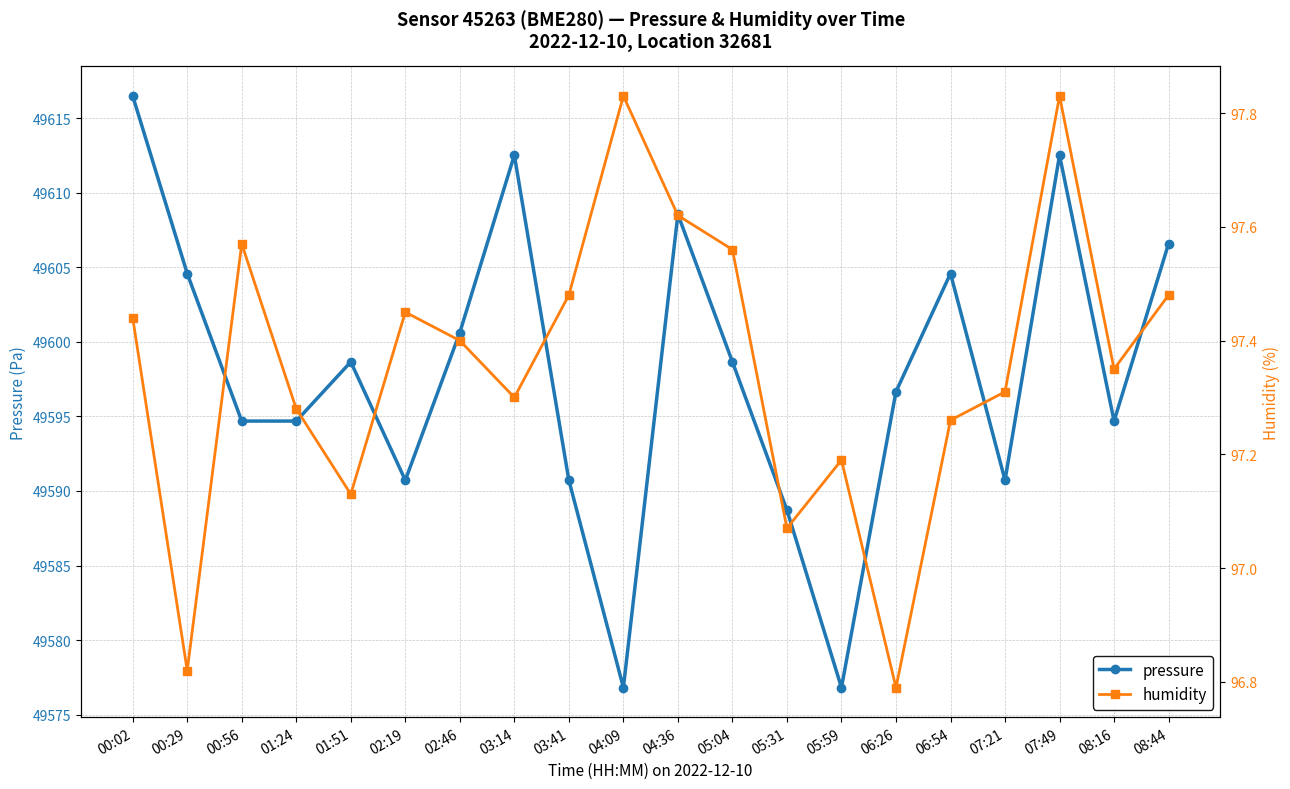

At which category does pressure reach its first local valley?

02:19